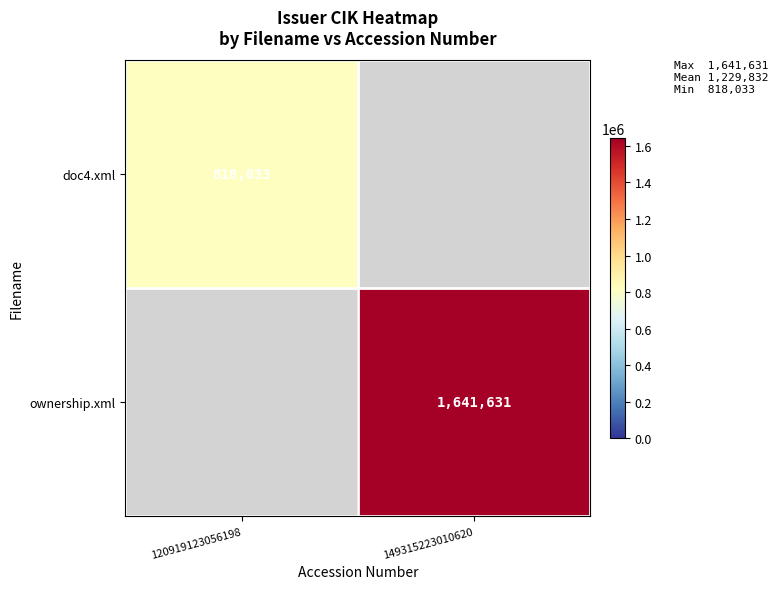

Is the value of ownership.xml at 149315223010620 greater than the value of doc4.xml at 120919123056198?

Yes